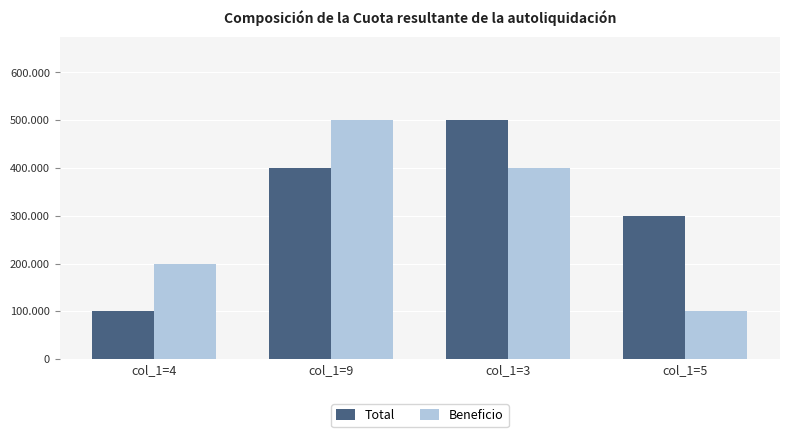

Which series has the largest total across all categories?

Total